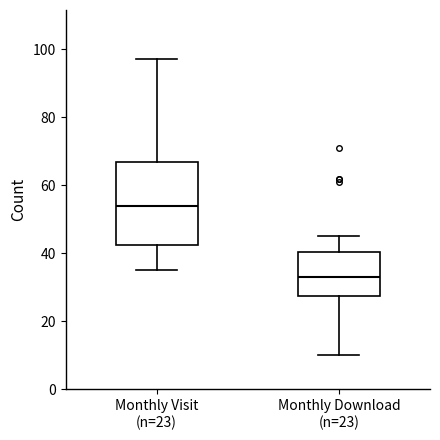

Where does the lower whisker of the box for Monthly Download (n=23) end on the y-axis? The values are not printed on the chart, so give them approximately, as read against the axis.

10